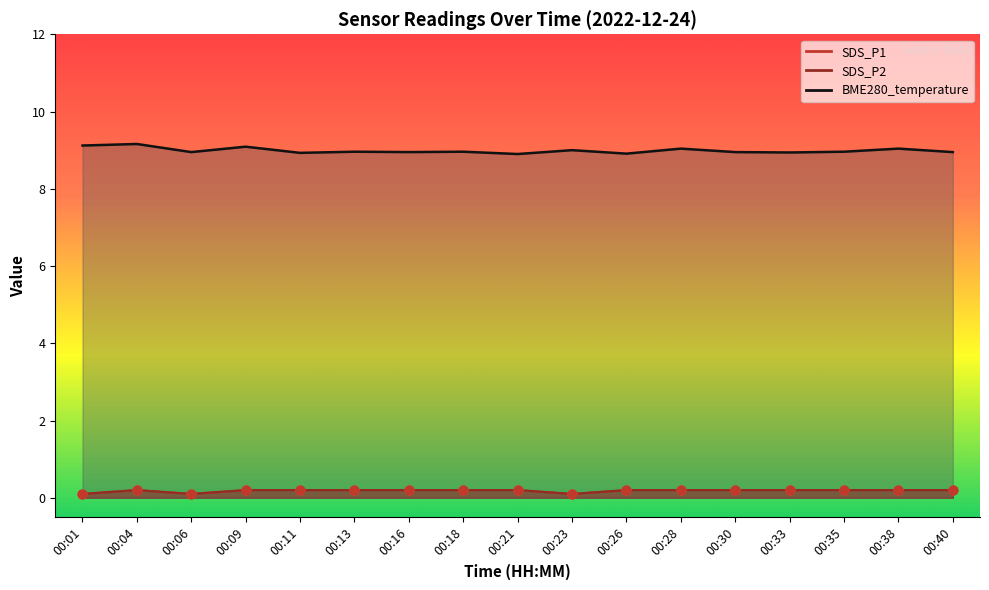

Which series contains the highest Y value?

BME280_temperature